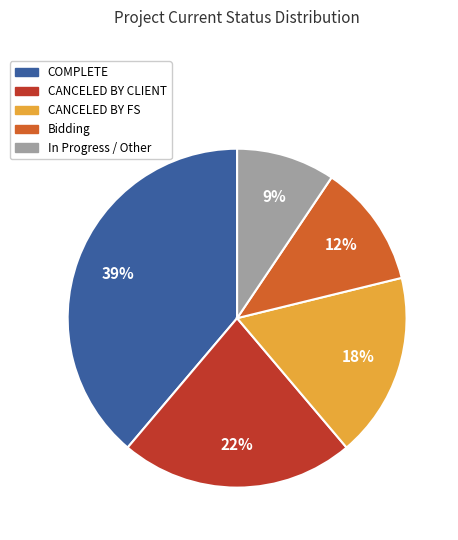

Is there a majority slice in this chart?

No